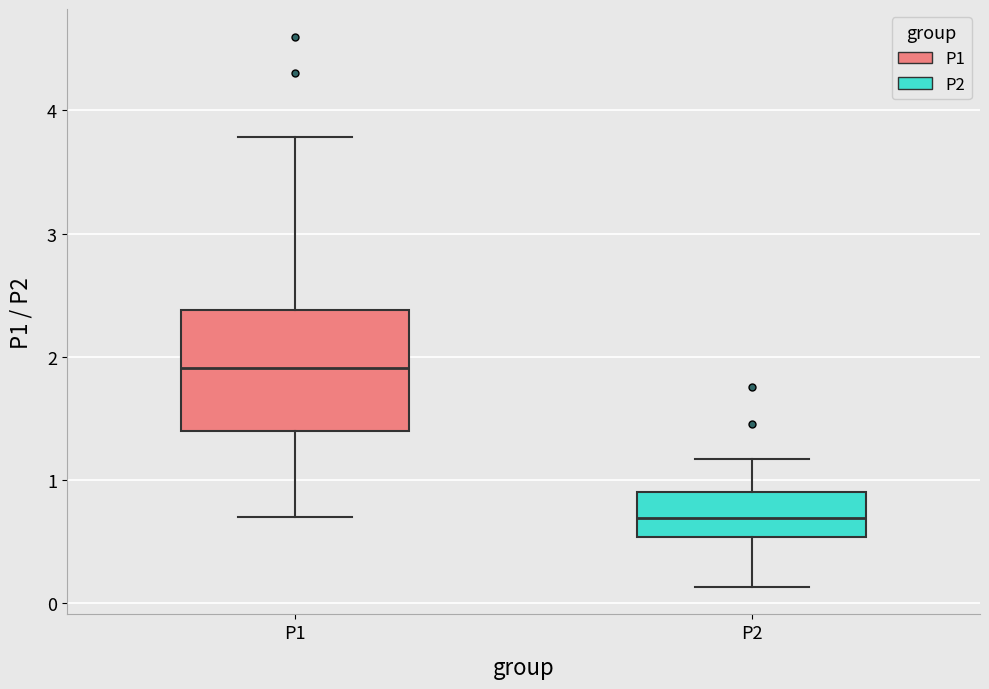

Which box has the highest median line?

P1